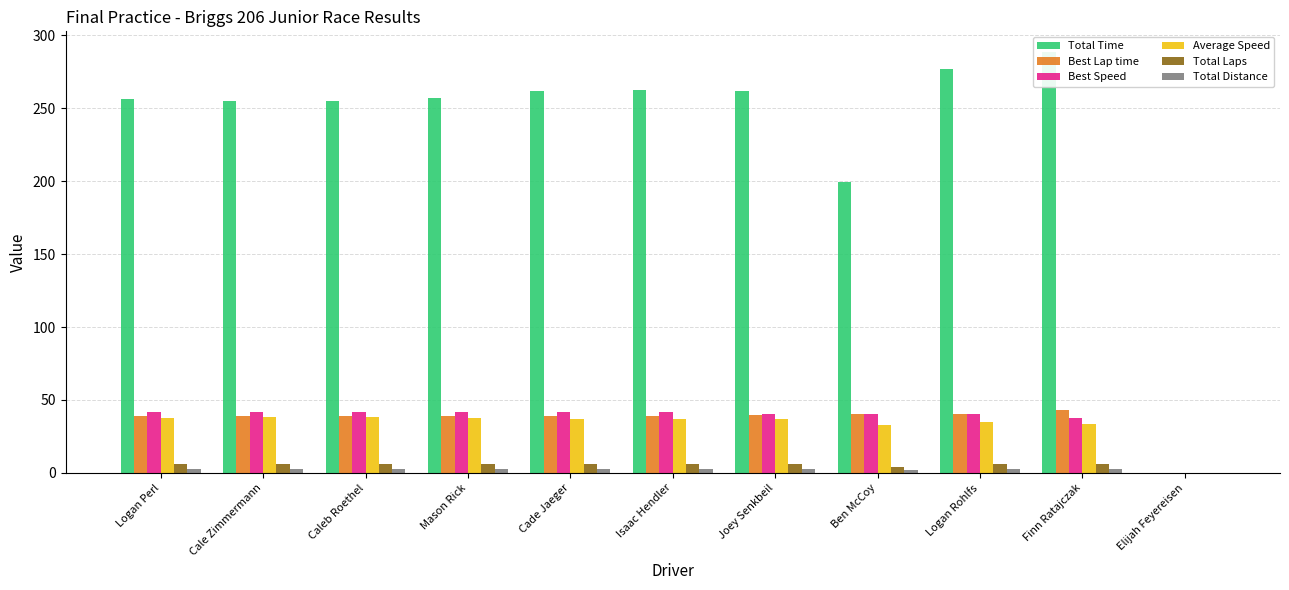

What is the sum of all Total Distance values?

26.1